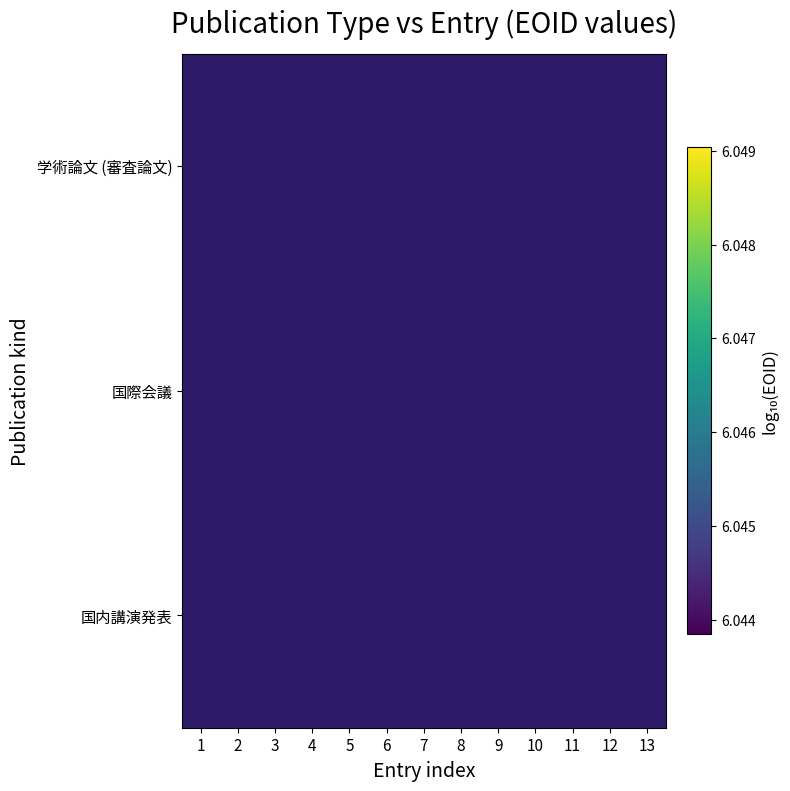

List the series in order of their peak value, lowest first.

国際会議, 学術論文 (審査論文), 国内講演発表